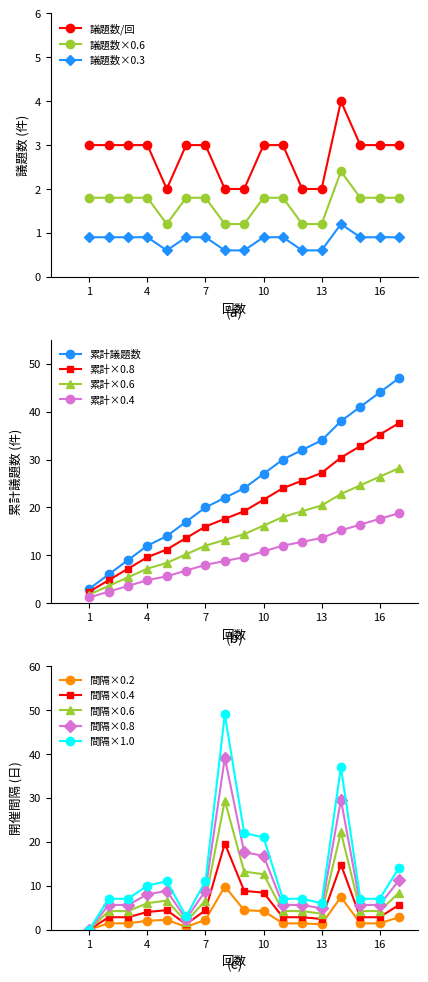

The value of 累計×0.8 at 4 is 9.6. True or false?

True